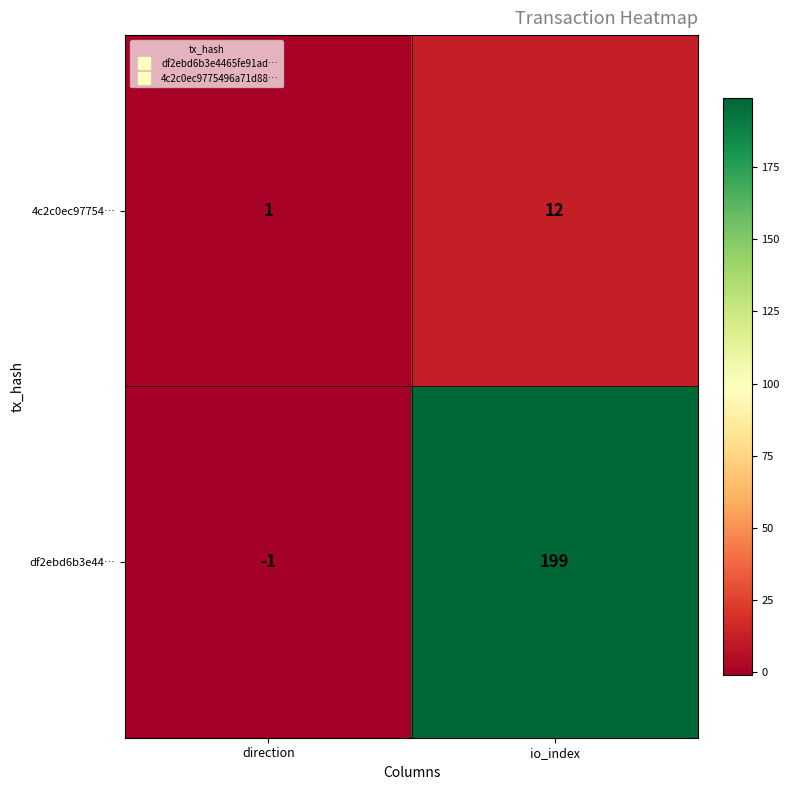

The value of df2ebd6b3e44… at direction is -1. True or false?

True